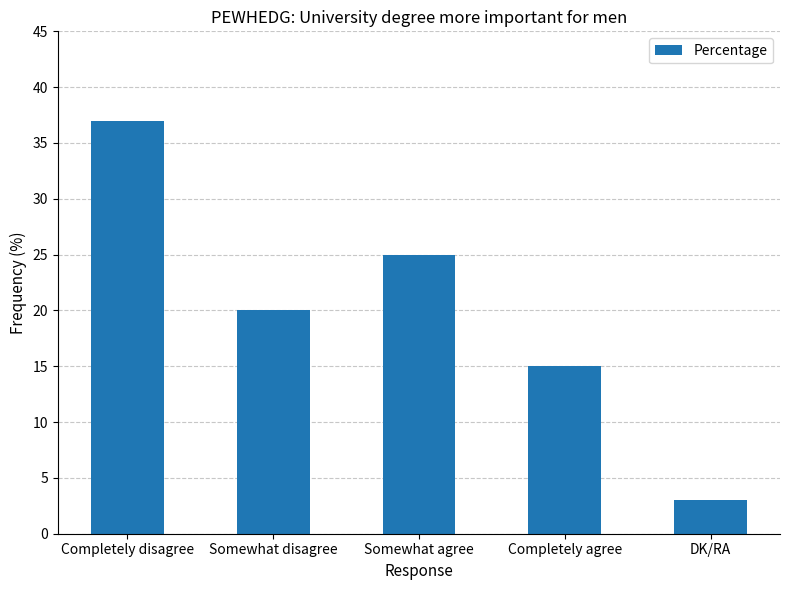

Reading left to right, what are all the values shown in this chart?

37	20	25	15	3